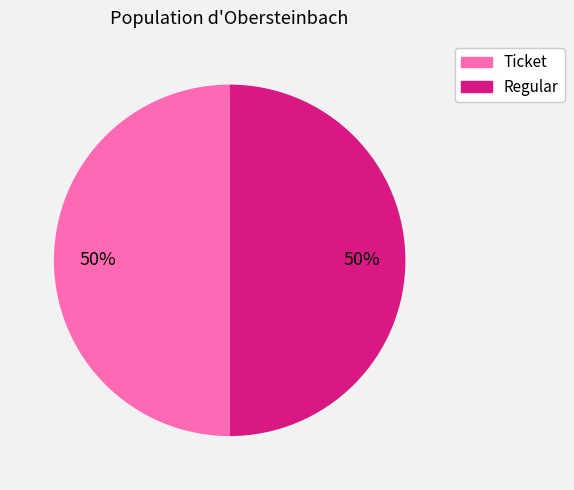

How many segments does this pie chart have?

2